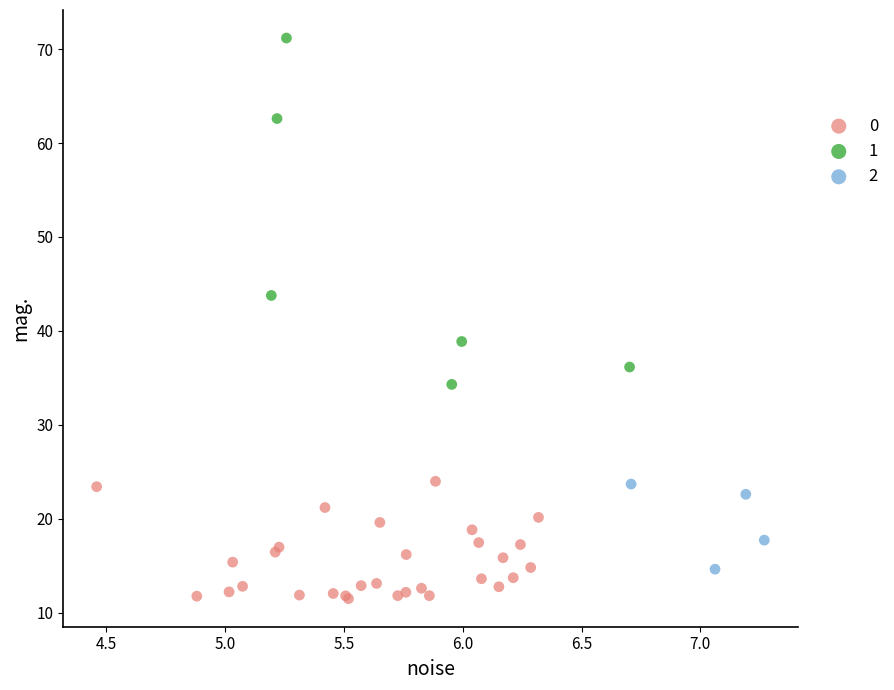

What are all the series names shown in the legend?

0, 1, 2